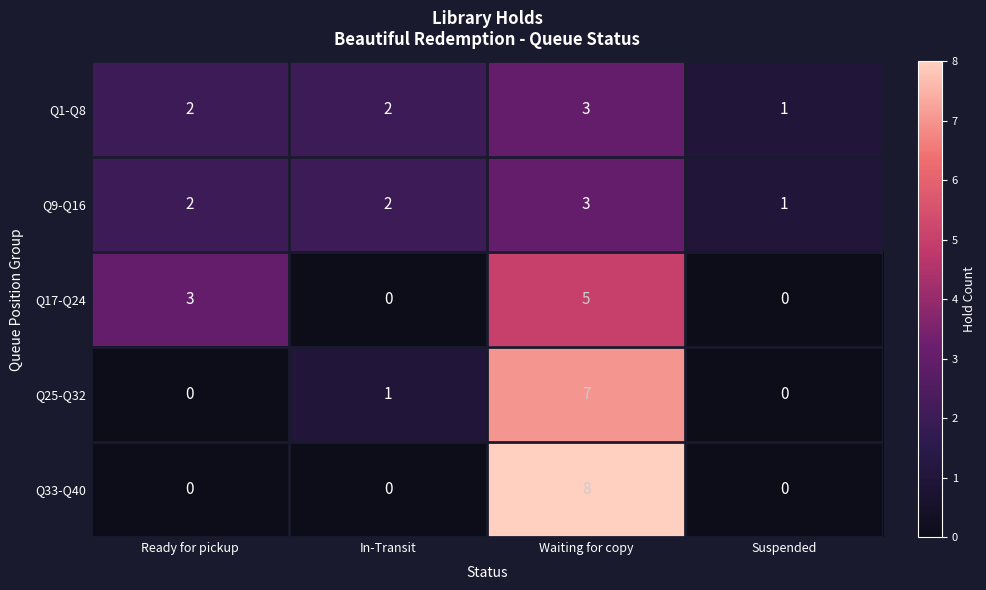

What is the total value across all series at Waiting for copy?

26